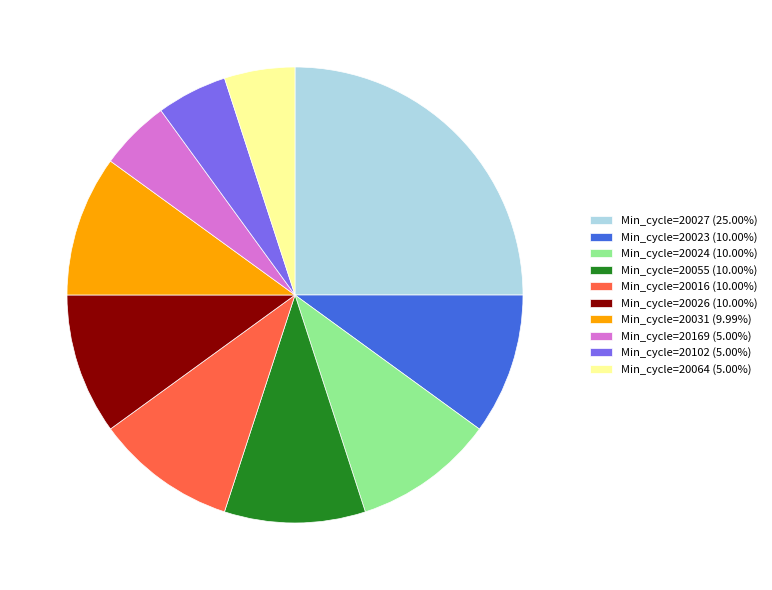

Is the sum of Min_cycle=20169 (5.00%) and Min_cycle=20023 (10.00%) greater than half?

No